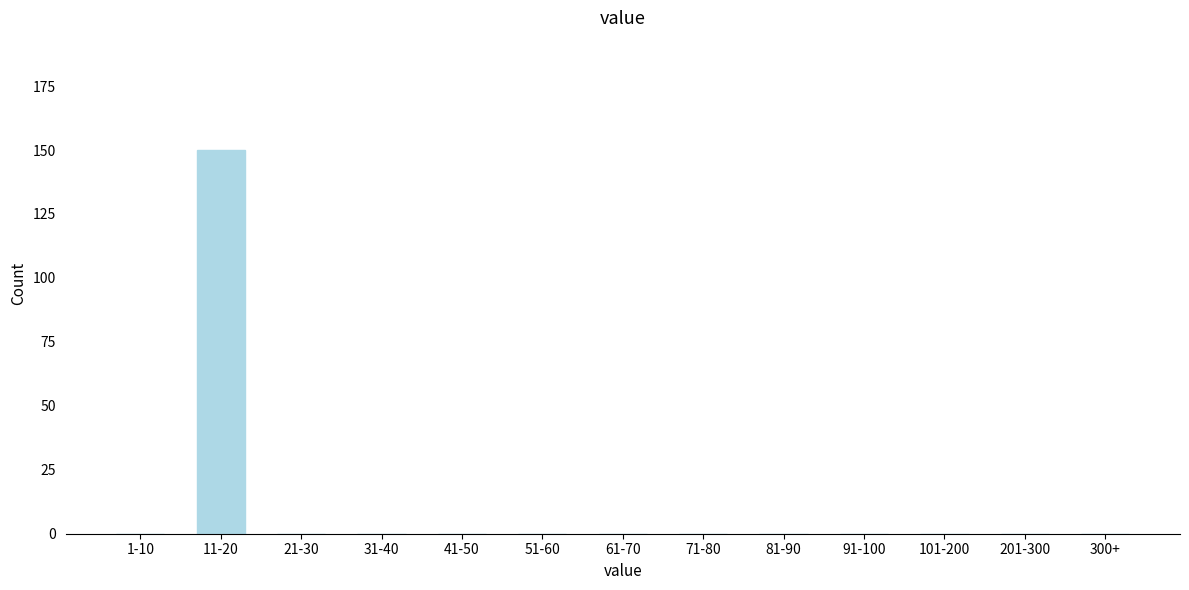

Reading right to left, transcribe all the data shown in this chart.

300+=0	201-300=0	101-200=0	91-100=0	81-90=0	71-80=0	61-70=0	51-60=0	41-50=0	31-40=0	21-30=0	11-20=150	1-10=0